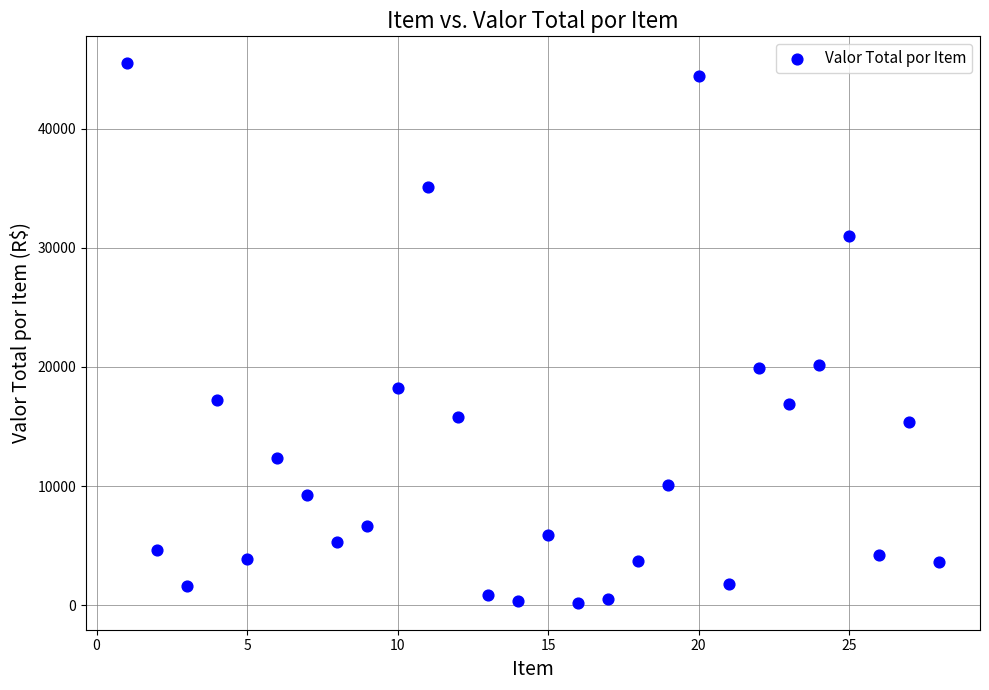

What is the range of Y values (max minus min)?

45269.4